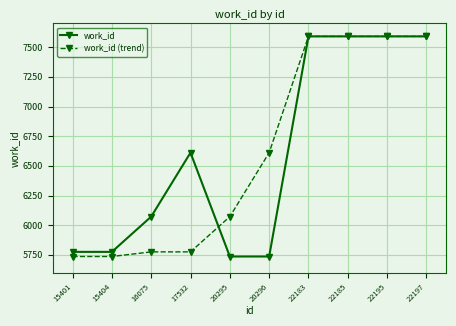

How many series are shown in this chart?

2